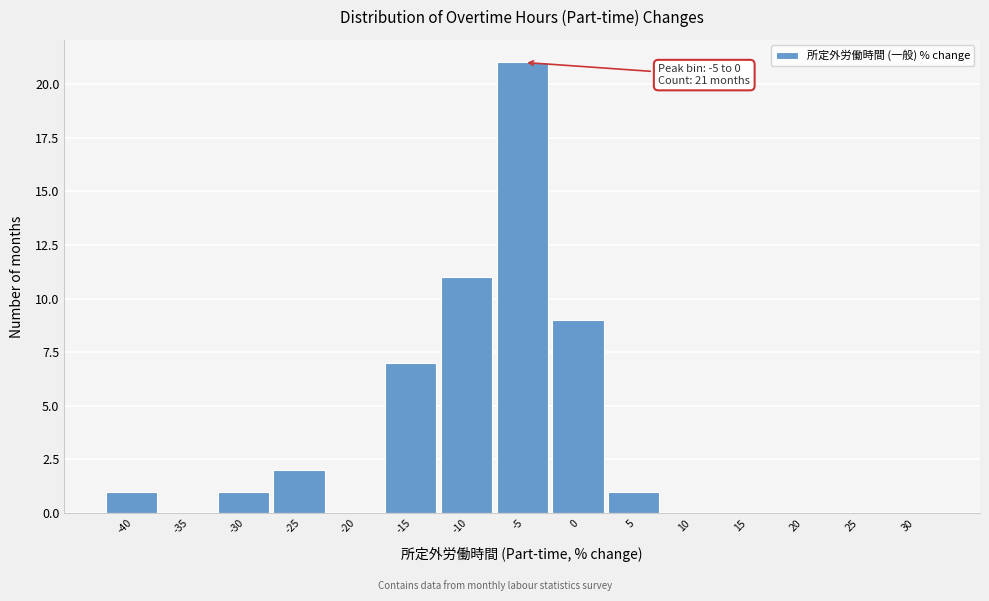

Reading right to left, extract all data points from this chart.

30=0	25=0	20=0	15=0	10=0	5=1	0=9	-5=21	-10=11	-15=7	-20=0	-25=2	-30=1	-35=0	-40=1